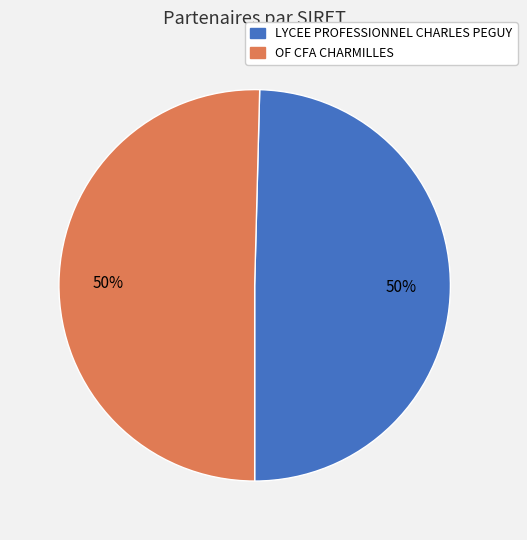

The OF CFA CHARMILLES slice represents 50% of the pie. True or false?

True